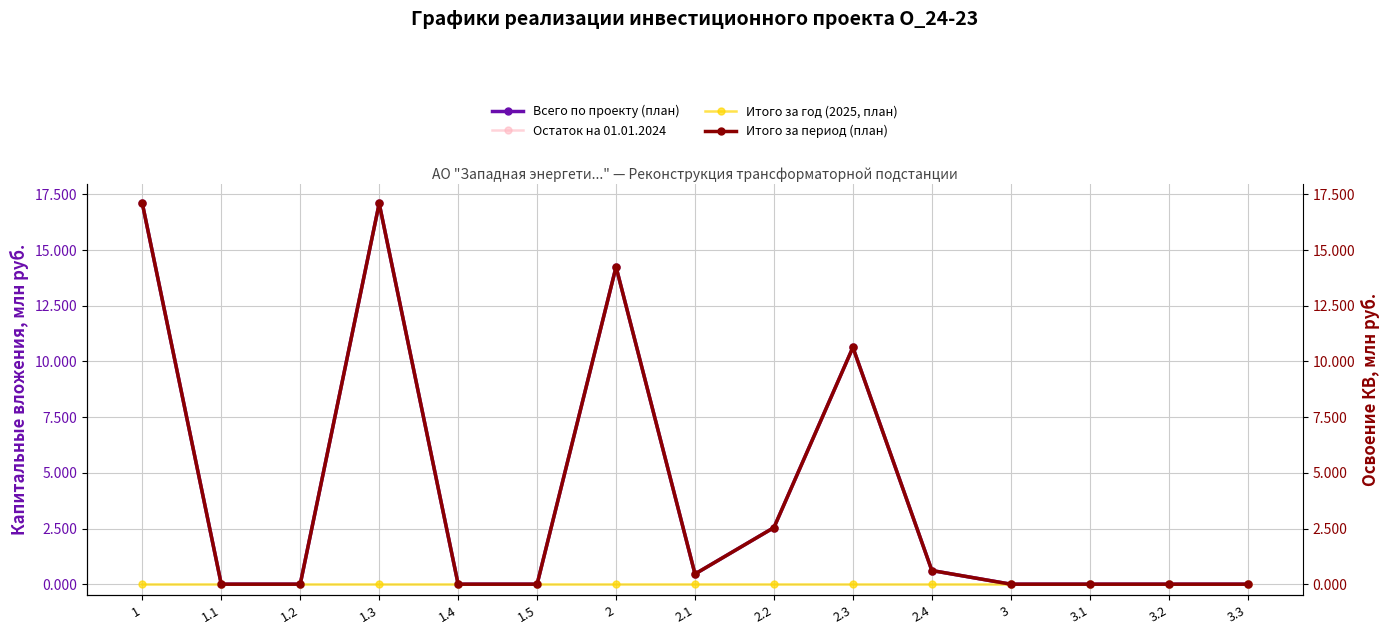

What are all the series names shown in the legend?

Всего по проекту (план), Остаток на 01.01.2024, Итого за год (2025, план), Итого за период (план)